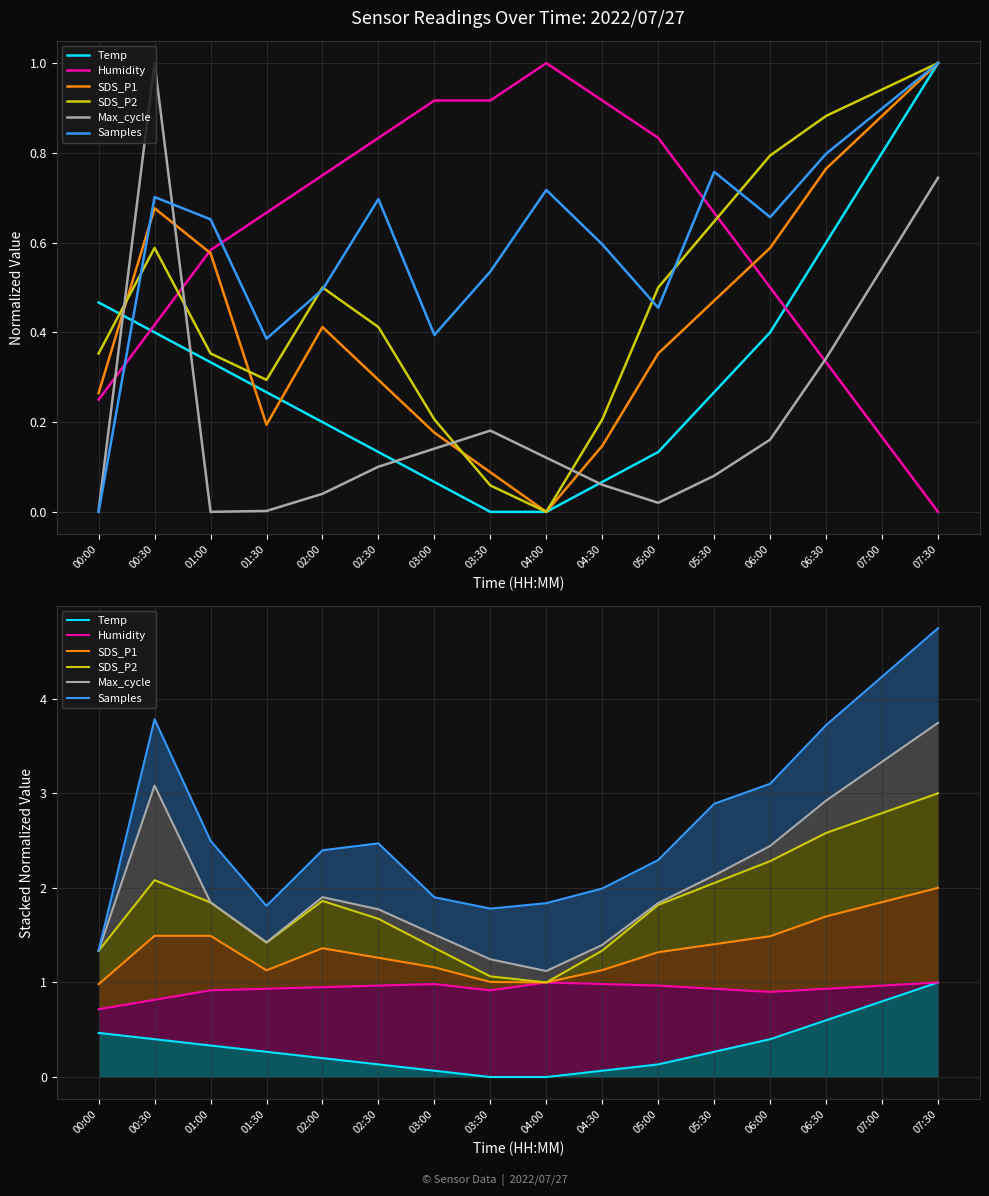

True or false: SDS_P2 and Samples cross at least once.

False